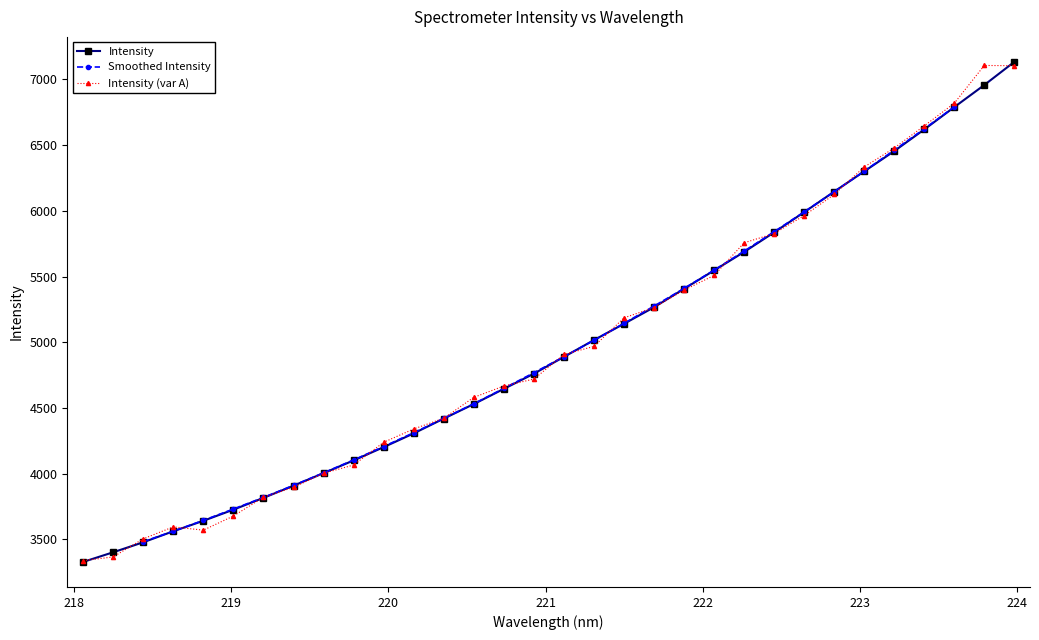

What is the label of the 27th point from the right?

219.0156